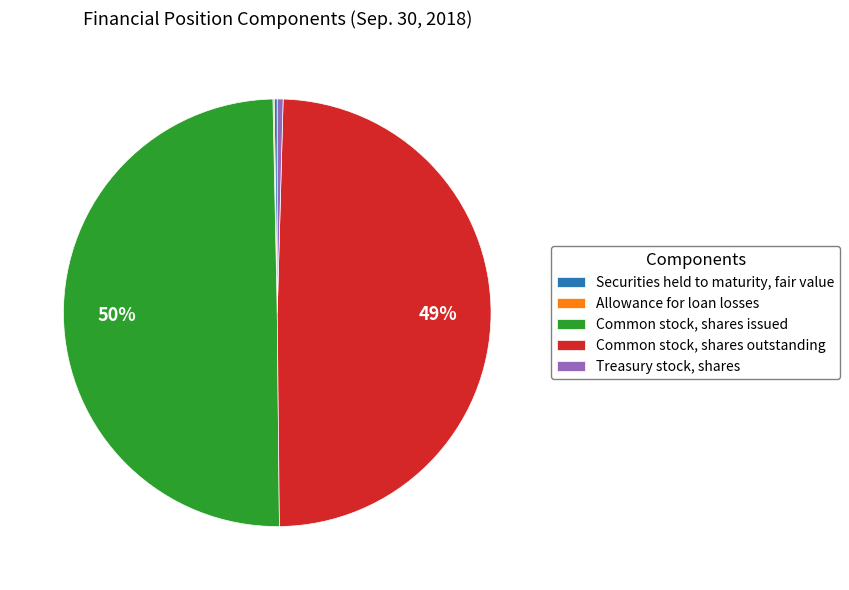

Does Treasury stock, shares account for over 50% of the chart?

No